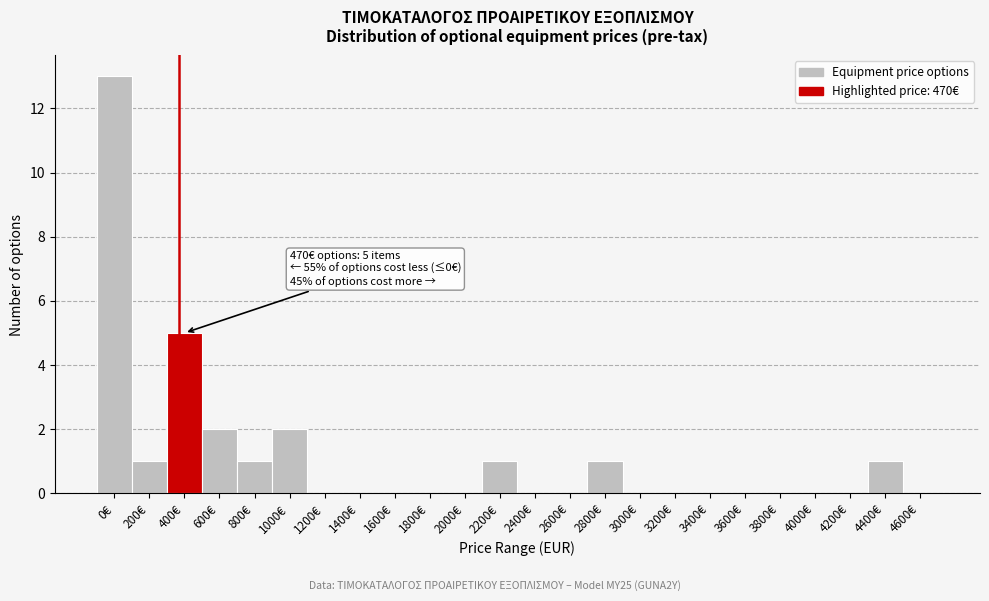

Reading left to right, what are all the values shown in this chart?

0€=13	200€=1	400€=5	600€=2	800€=1	1000€=2	1200€=0	1400€=0	1600€=0	1800€=0	2000€=0	2200€=1	2400€=0	2600€=0	2800€=1	3000€=0	3200€=0	3400€=0	3600€=0	3800€=0	4000€=0	4200€=0	4400€=1	4600€=0